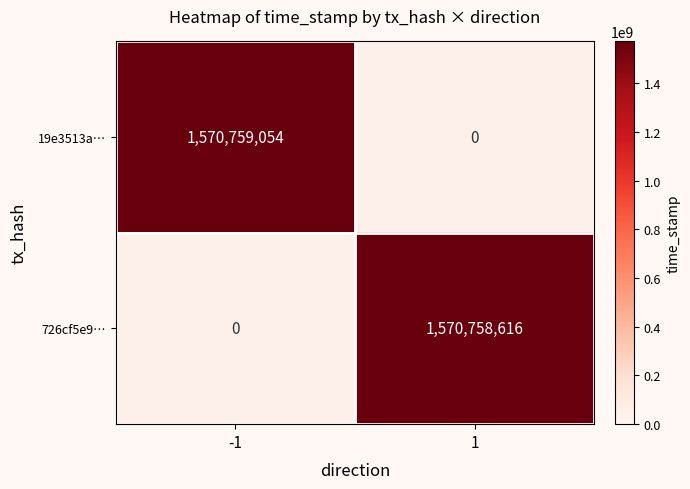

What is the approximate value of 726cf5e9b84e4e2fff26e683793fc3f6a58a279 at 1, to the nearest 100?

1570758600